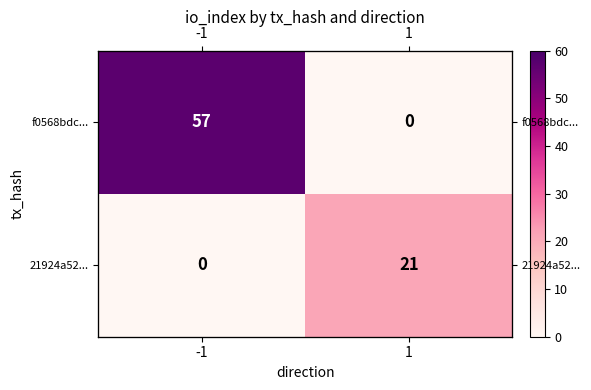

Is the value of 21924a52... at 1 greater than the value of f0568bdc... at 1?

Yes